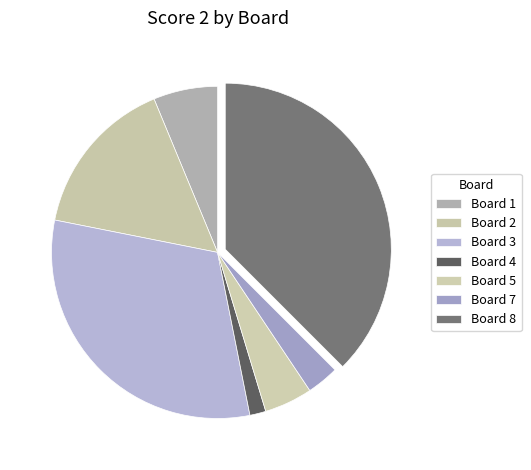

What is the largest slice in the pie chart?

Board 8